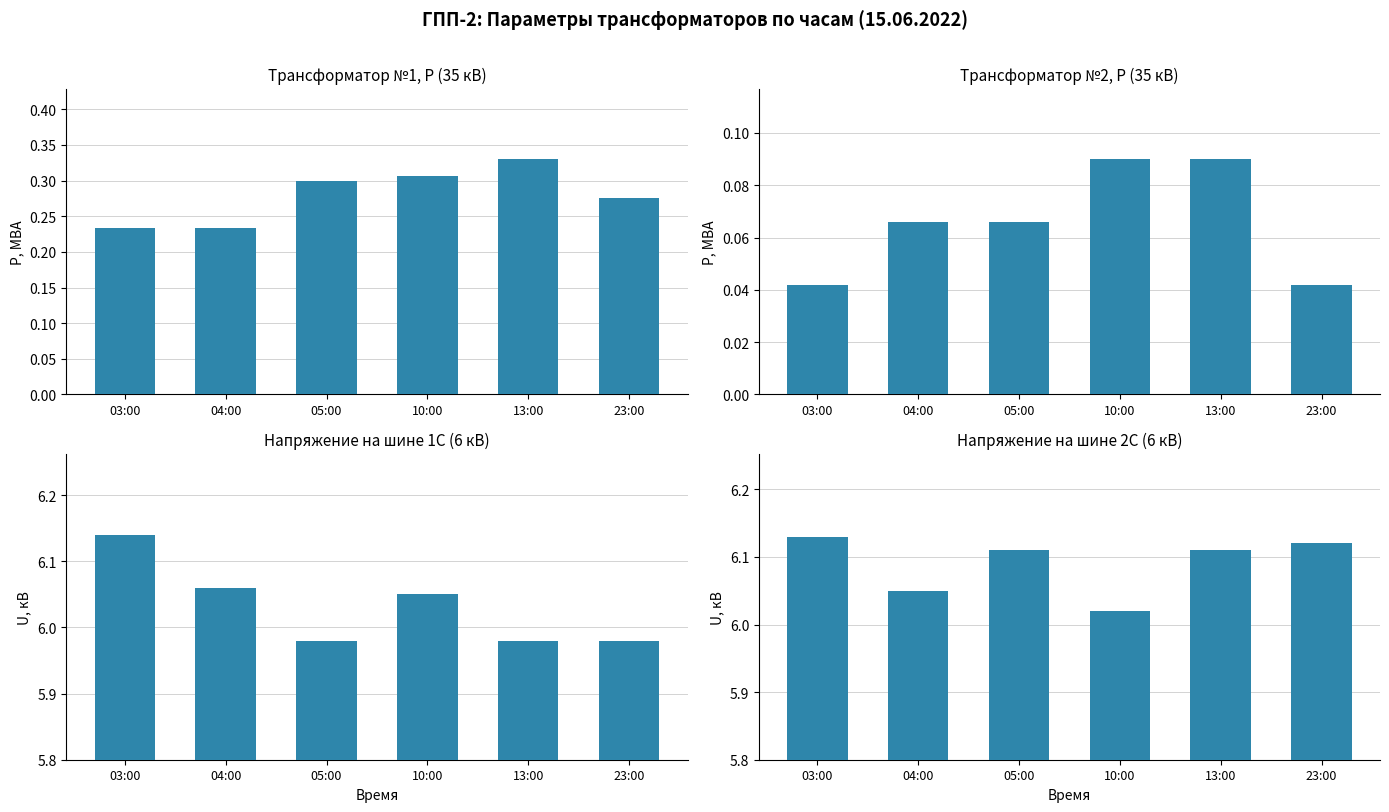

The Bus1S_U series shows 6.0 at 13:00. True or false?

True